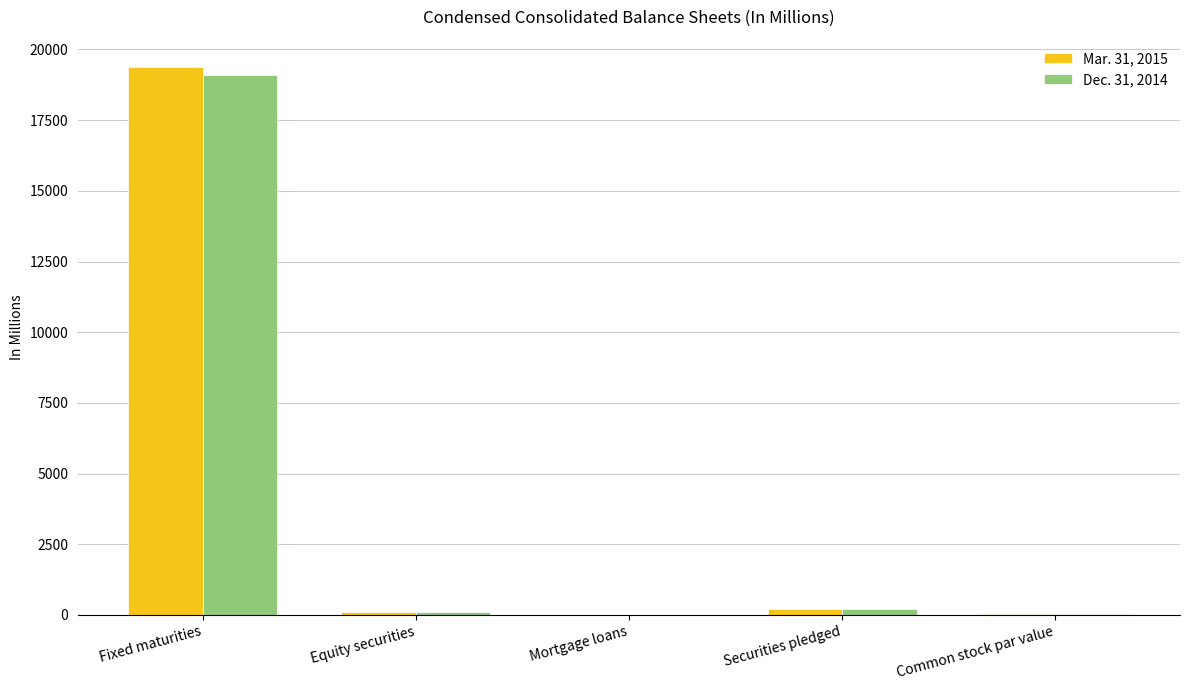

What is the sum of all Dec. 31, 2014 values?

19467.9